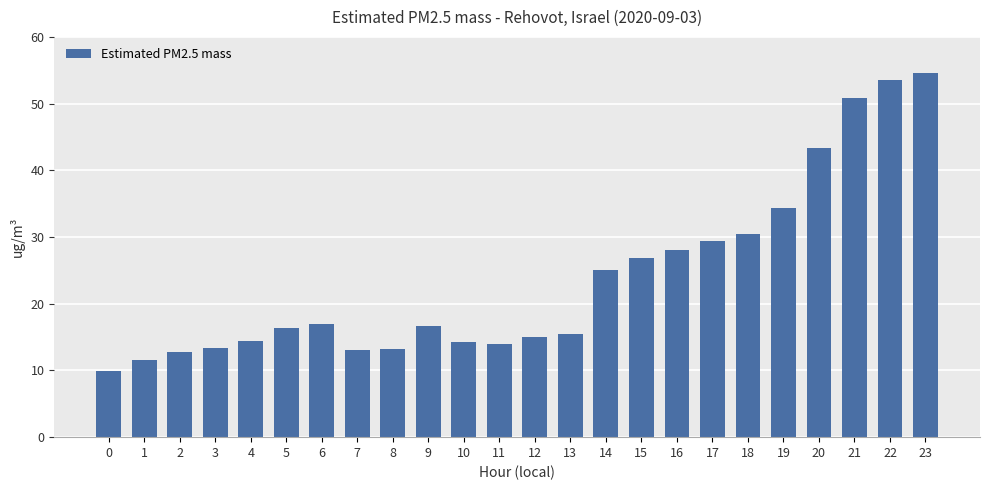

How many data points are less than 16?

11